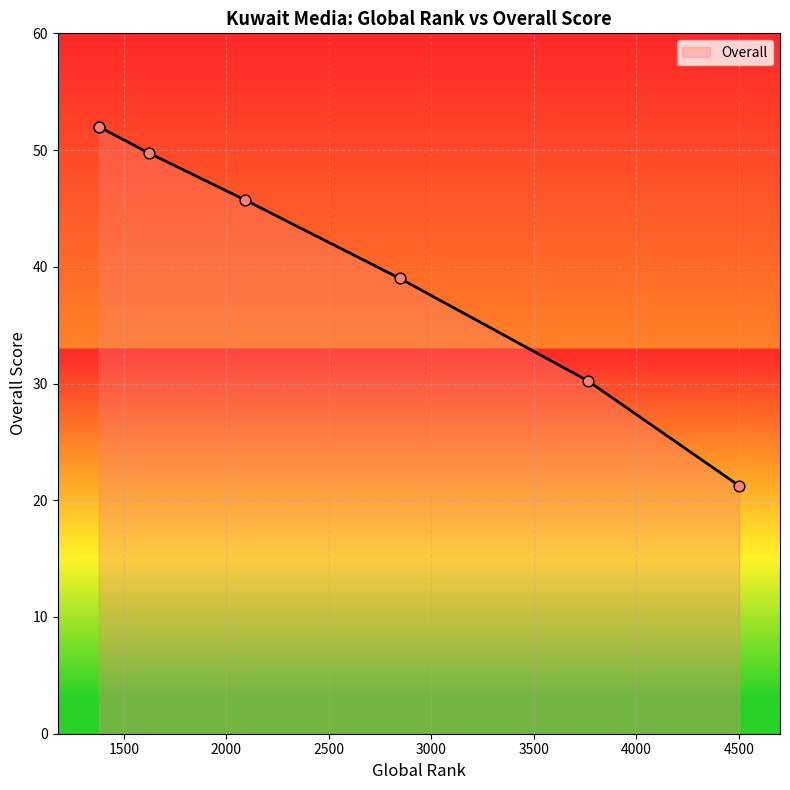

What is the ratio of the value at 2847 to the value at 1378?

0.8